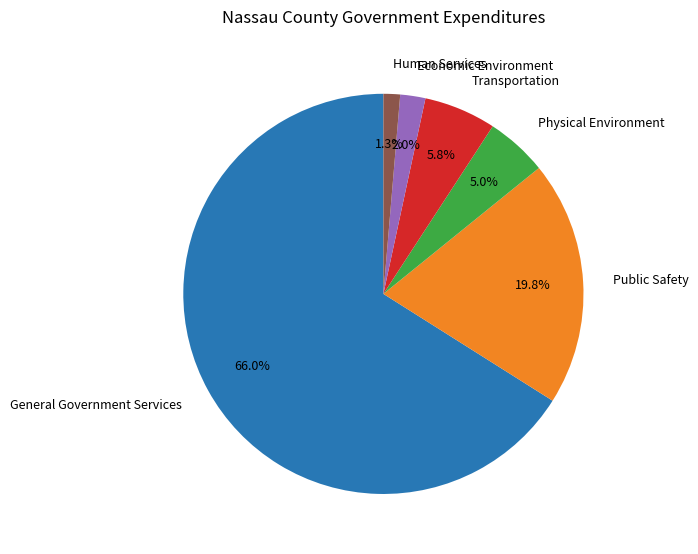

True or false: Economic Environment accounts for 16% of the total.

False